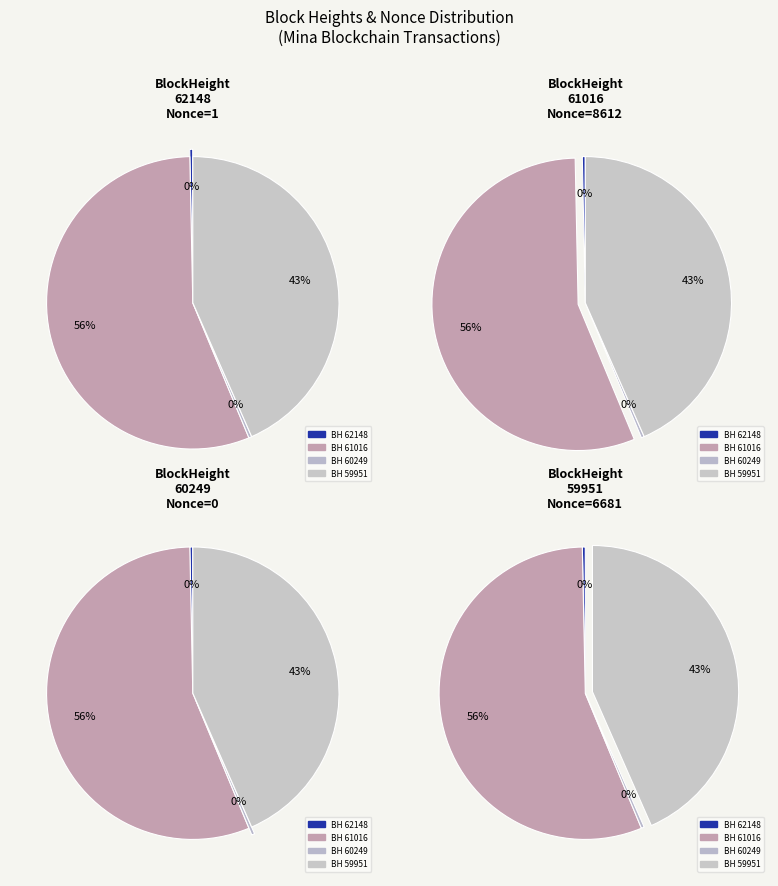

To the nearest percent, what portion does 61016 represent?

56%